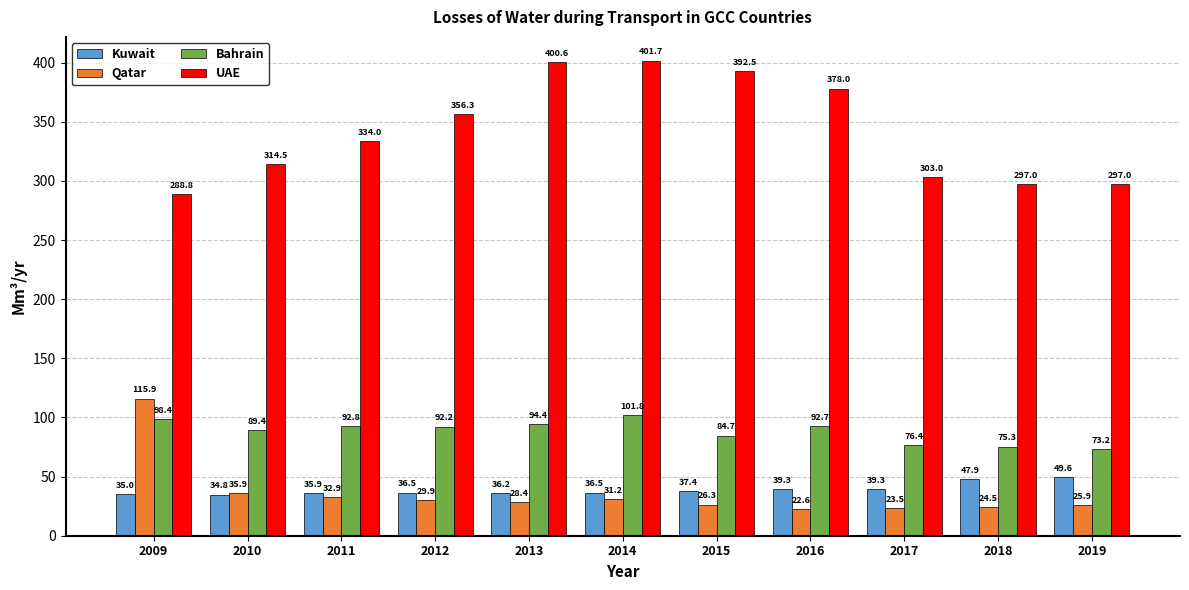

Which series has the widest spread of values?

UAE